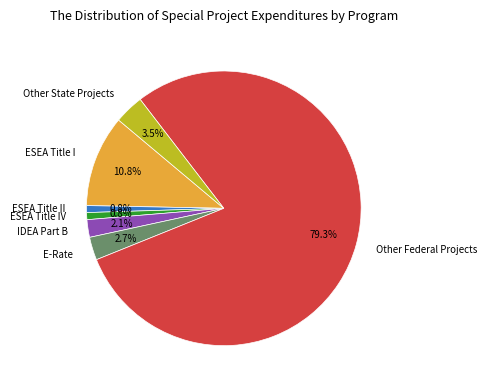

Which slice represents more than half of the pie?

Other Federal Projects